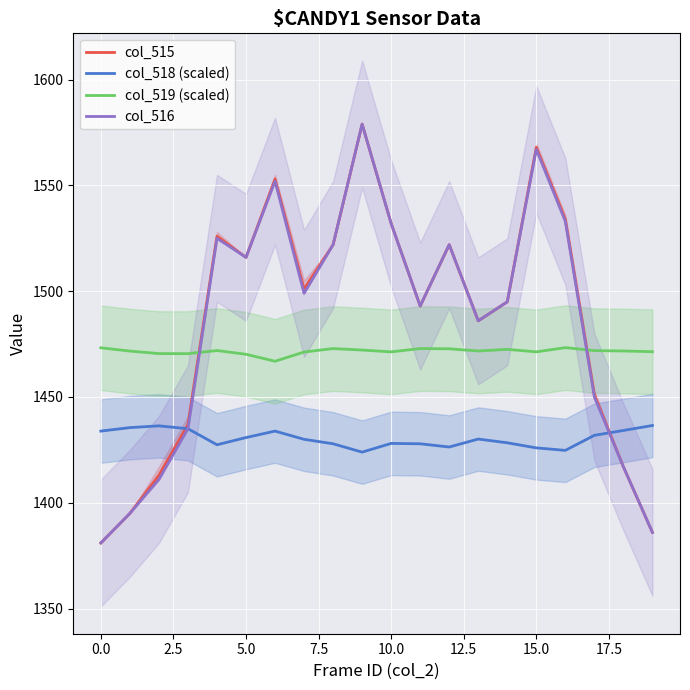

Is it true that col_519 (scaled) equals 468.1 at 0.0?

False